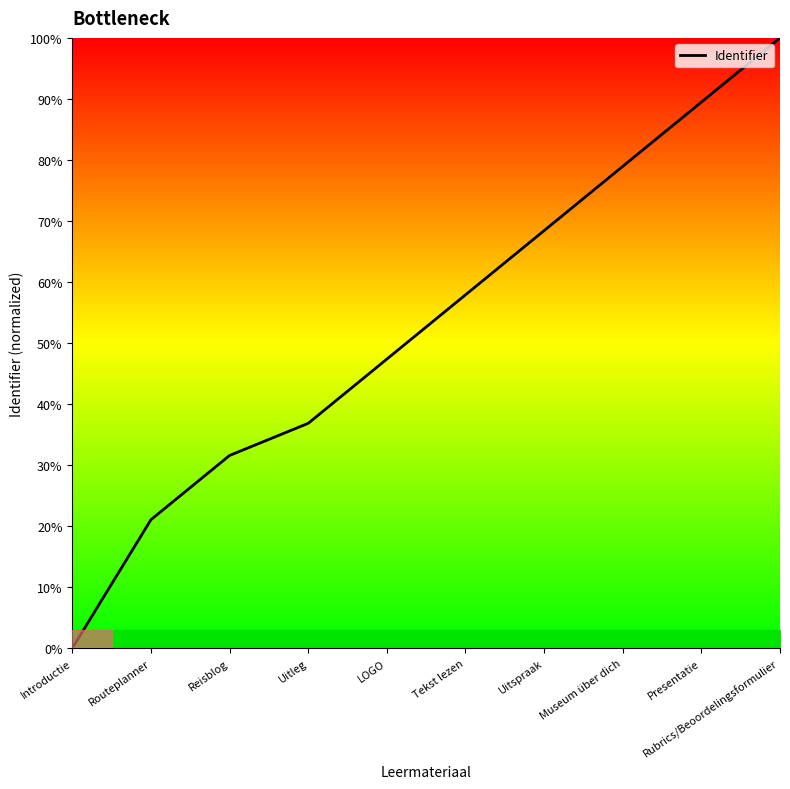

How many values are above zero?

9